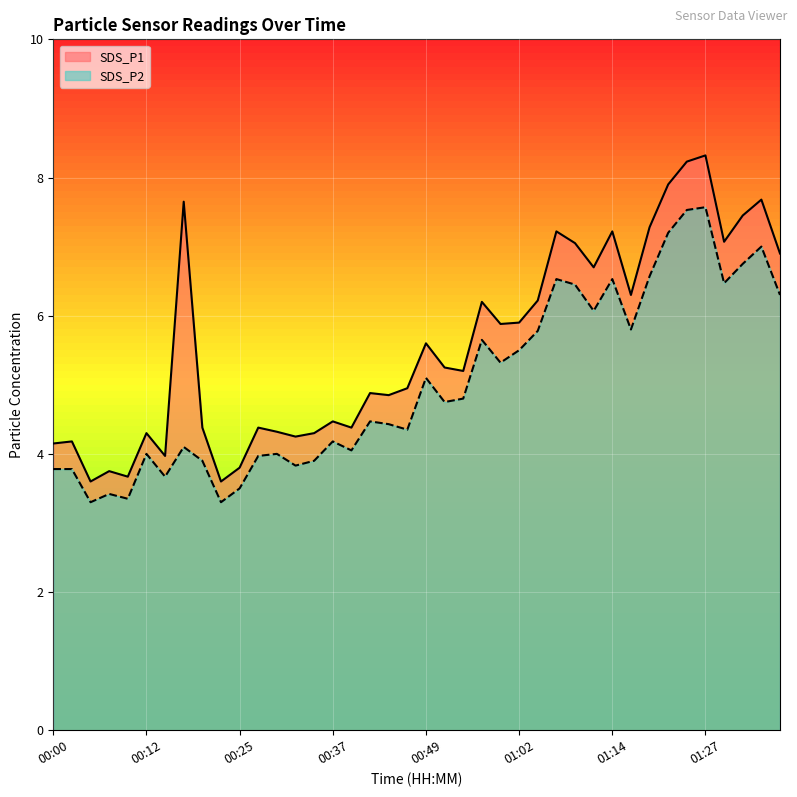

Which series has the largest total across all categories?

SDS_P1